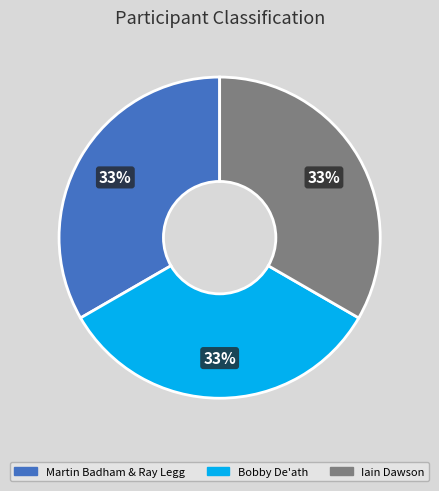

What is the ratio of the value at Martin Badham & Ray Legg to the value at Bobby De'ath?

1.0